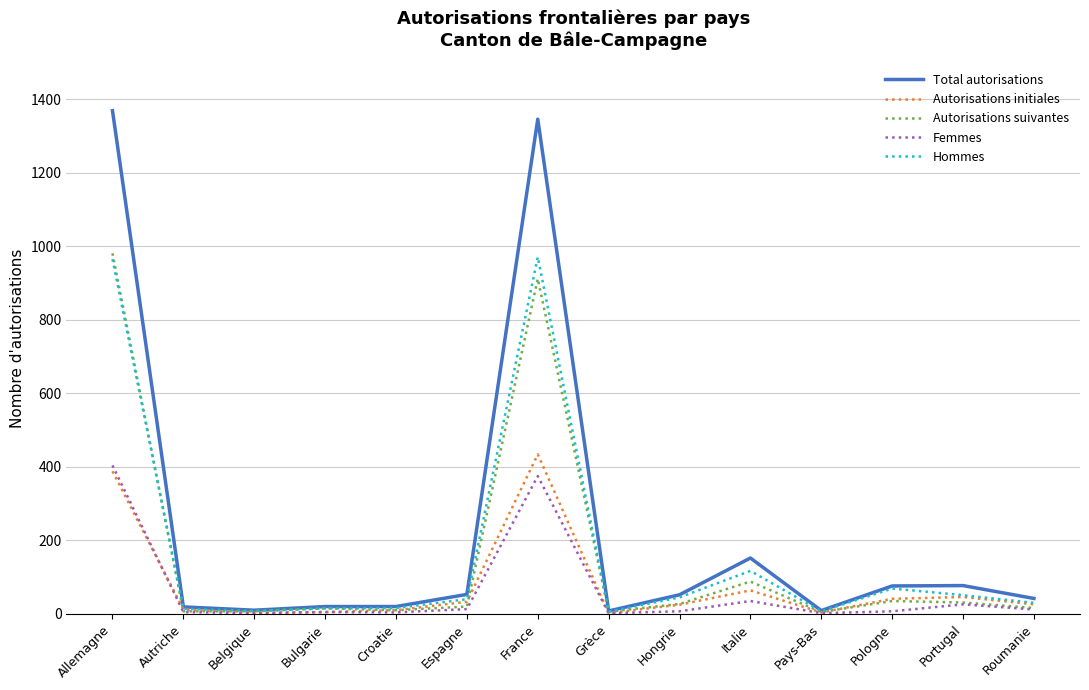

What is the maximum value shown in the chart?

1369